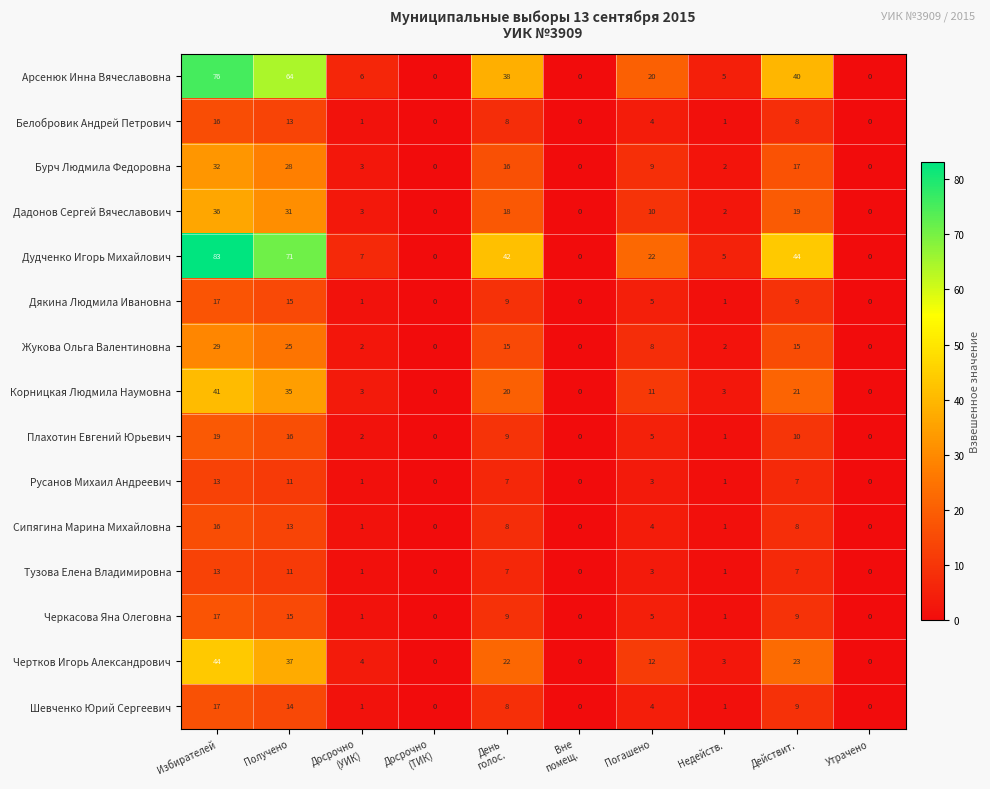

The value of Черкасова Яна Олеговна at Действит. is 4. True or false?

False